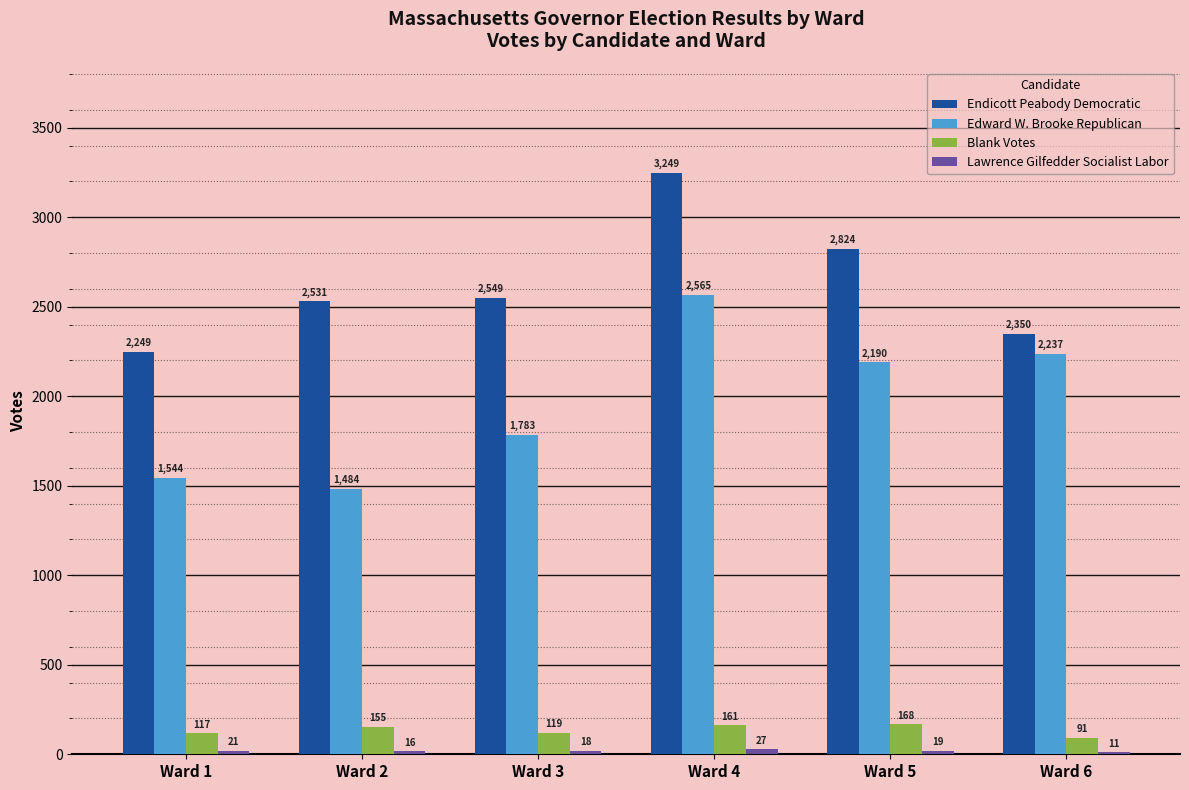

Is the value of Endicott Peabody Democratic at Ward 3 greater than the value of Edward W. Brooke Republican at Ward 1?

Yes